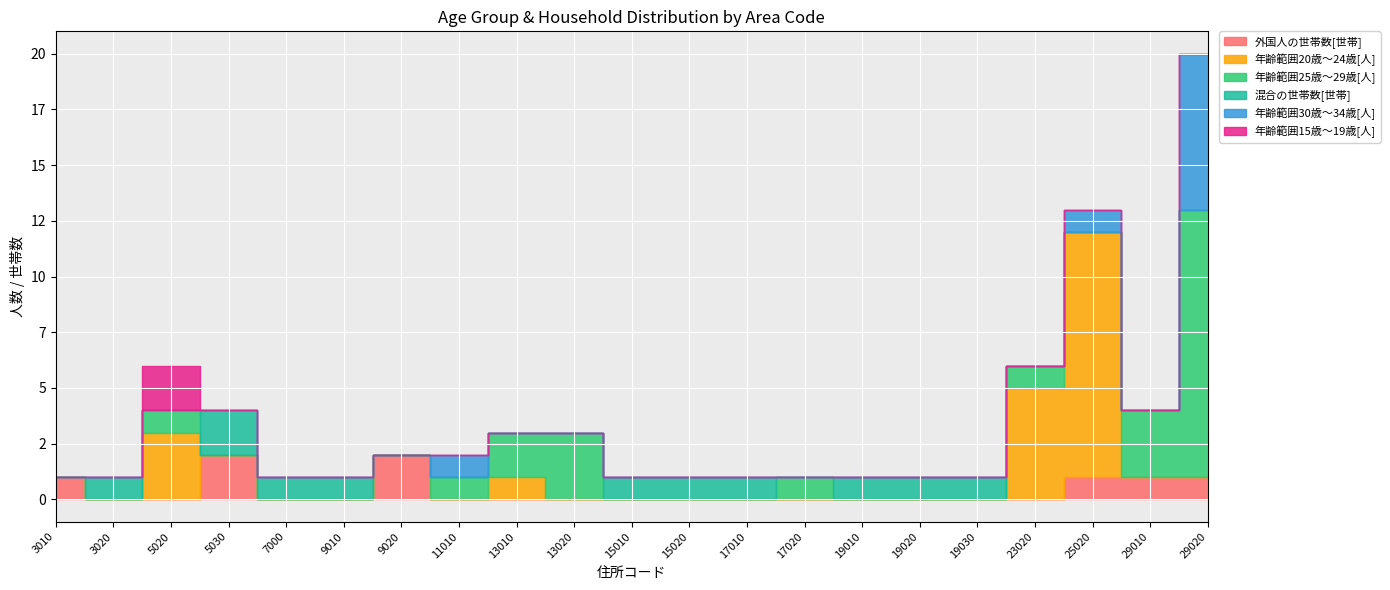

How many interior local peaks does the 年齢範囲25歳～29歳[人] series have?

4